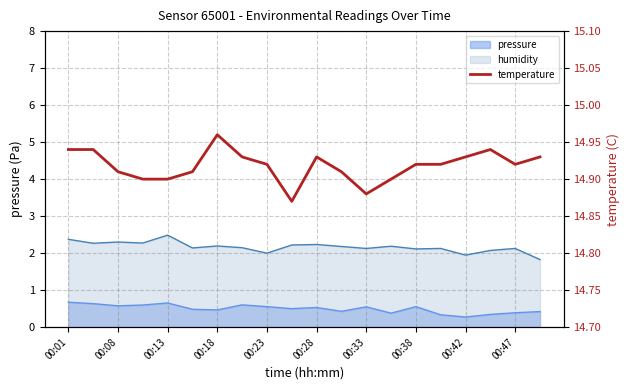

Is it true that the value at 00:33 is 14.9?

True